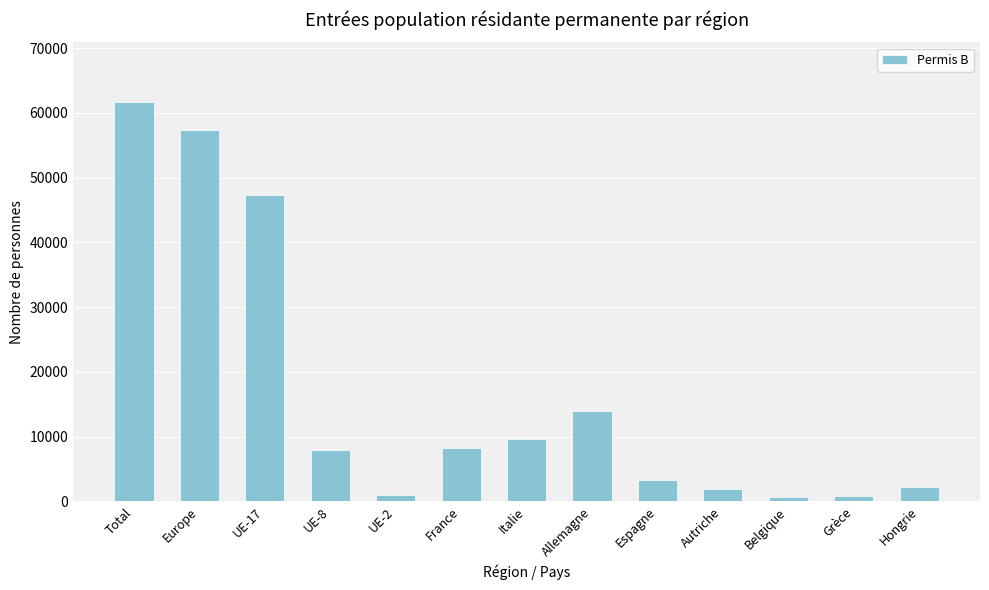

What is the change in value from UE-8 to Italie?

+1730